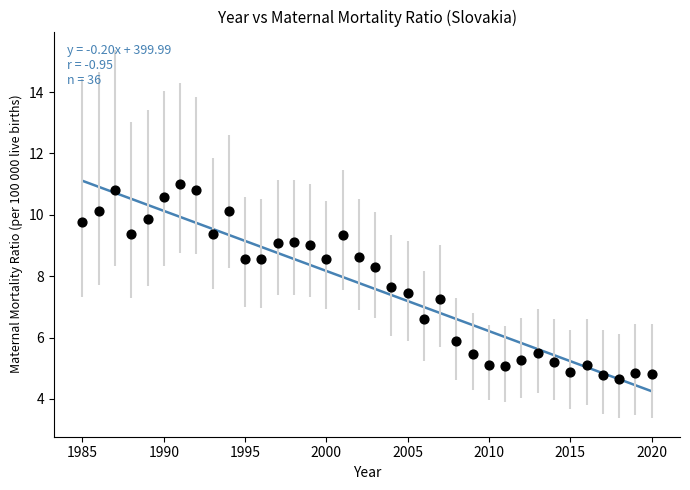

What Y value in the scatter plot is closest to 7?

7.2